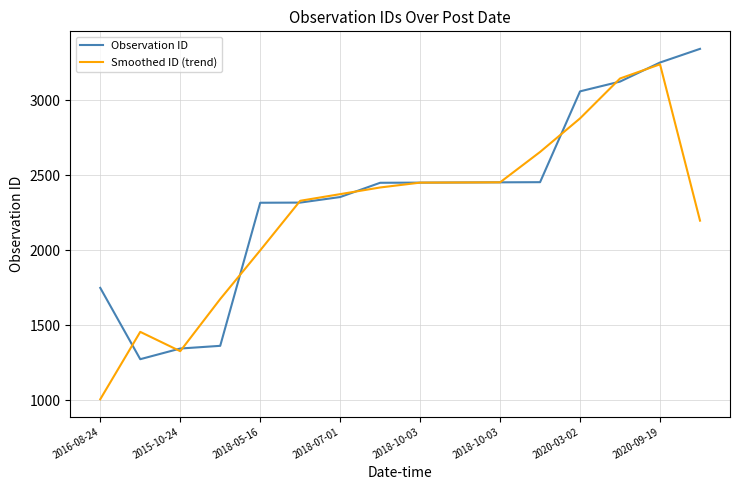

Rank the series by their average value, from lowest to highest.

Smoothed ID (trend), Observation ID